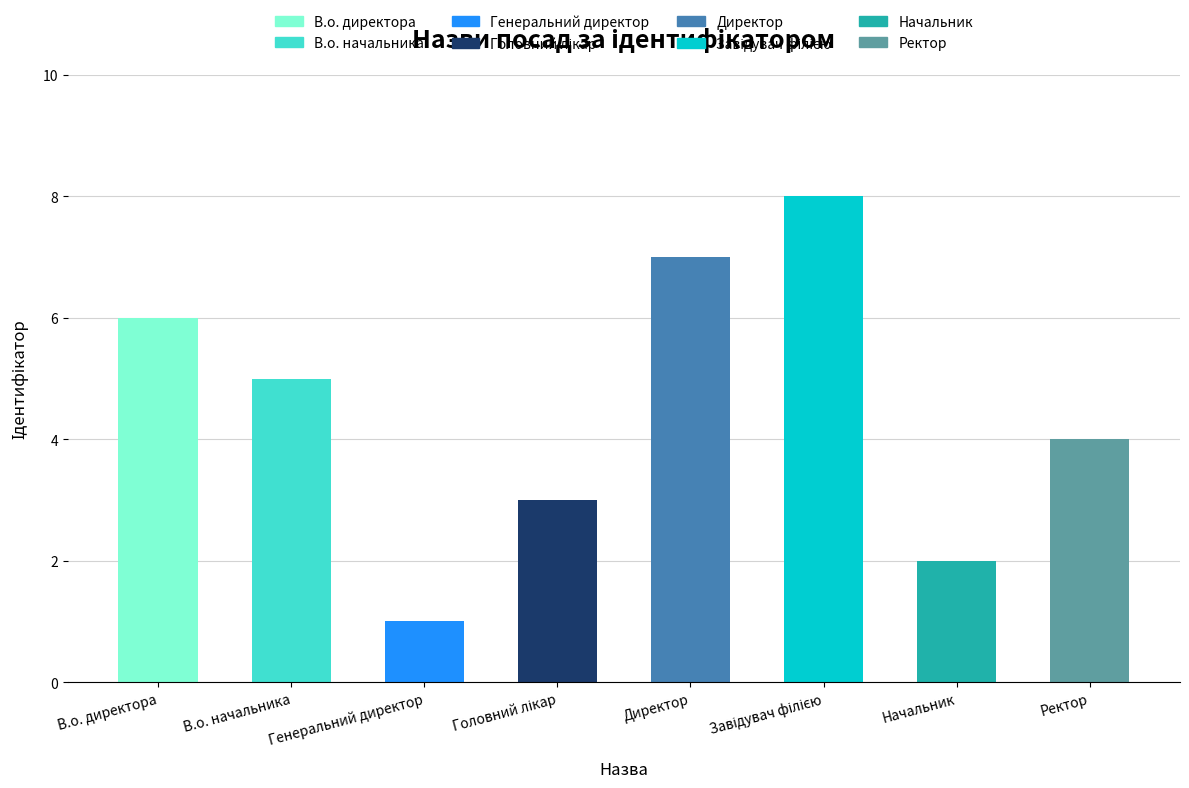

Approximately how many times larger is the value at Директор compared to Ректор?

1.8